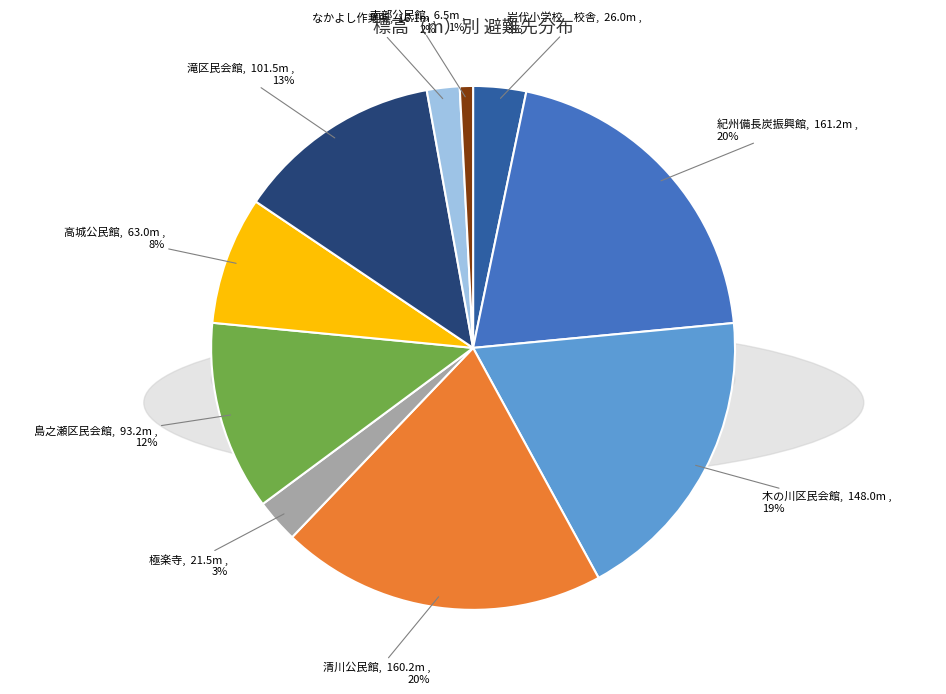

What is the total percentage of なかよし作業所 and 島之瀬区民会館?

13.7%